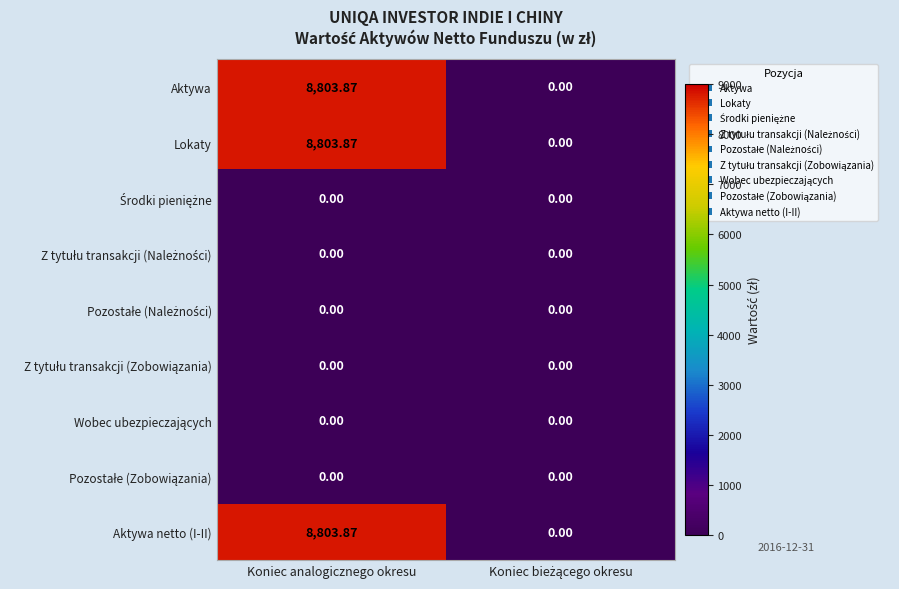

Which category has the highest value in the Aktywa series?

Koniec analogicznego okresu